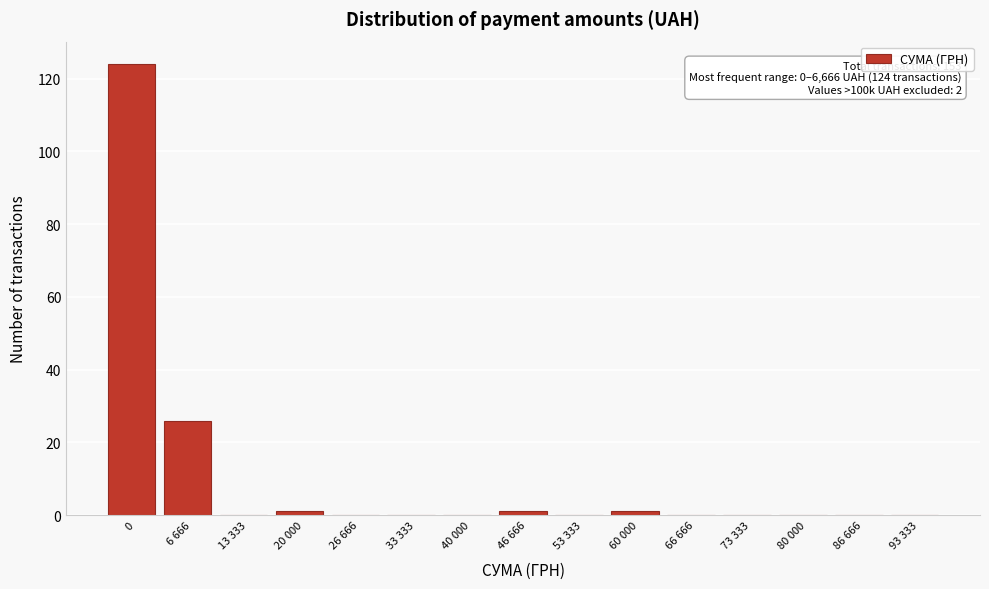

Reading left to right, list all the values displayed in this chart.

0=124	6 666=26	13 333=0	20 000=1	26 666=0	33 333=0	40 000=0	46 666=1	53 333=0	60 000=1	66 666=0	73 333=0	80 000=0	86 666=0	93 333=0